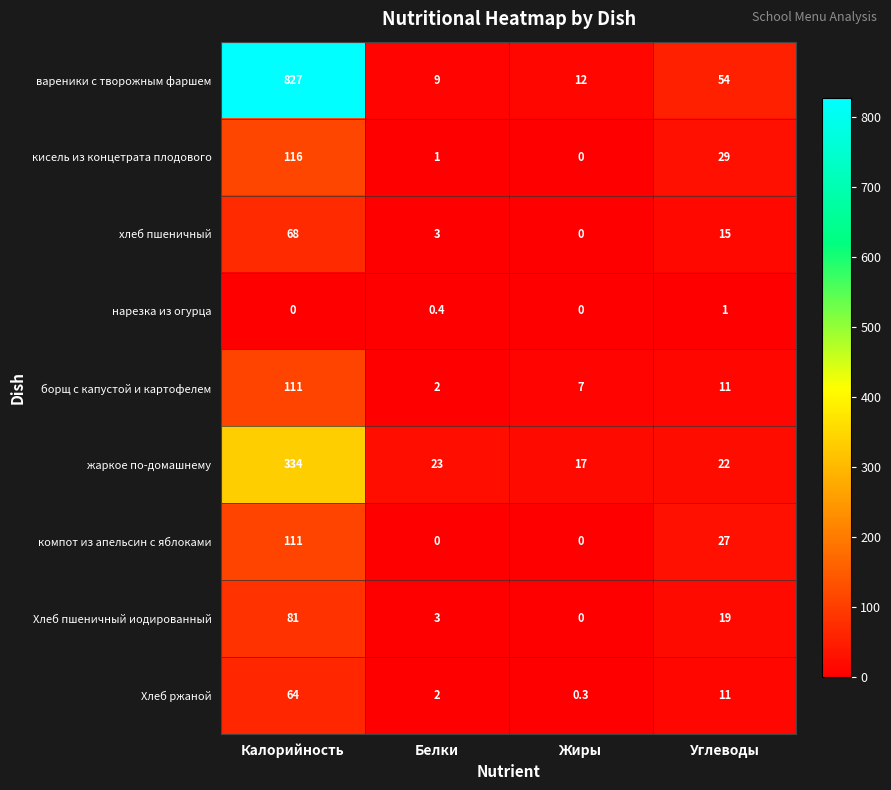

At which label is Хлеб пшеничный иодированный closest to 40?

Углеводы